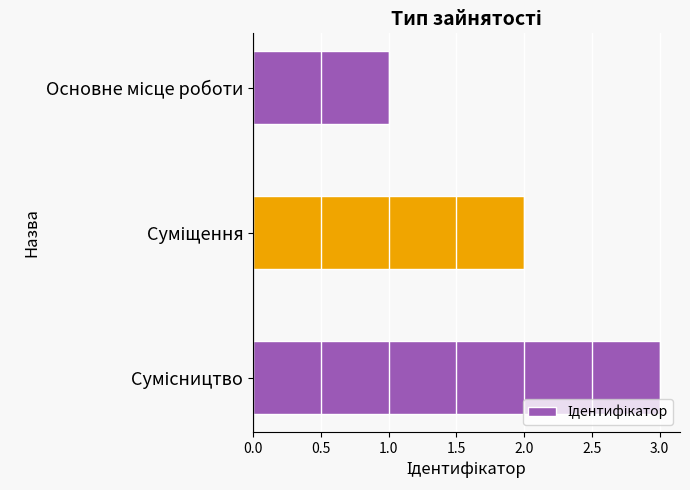

What is the greatest value displayed?

3